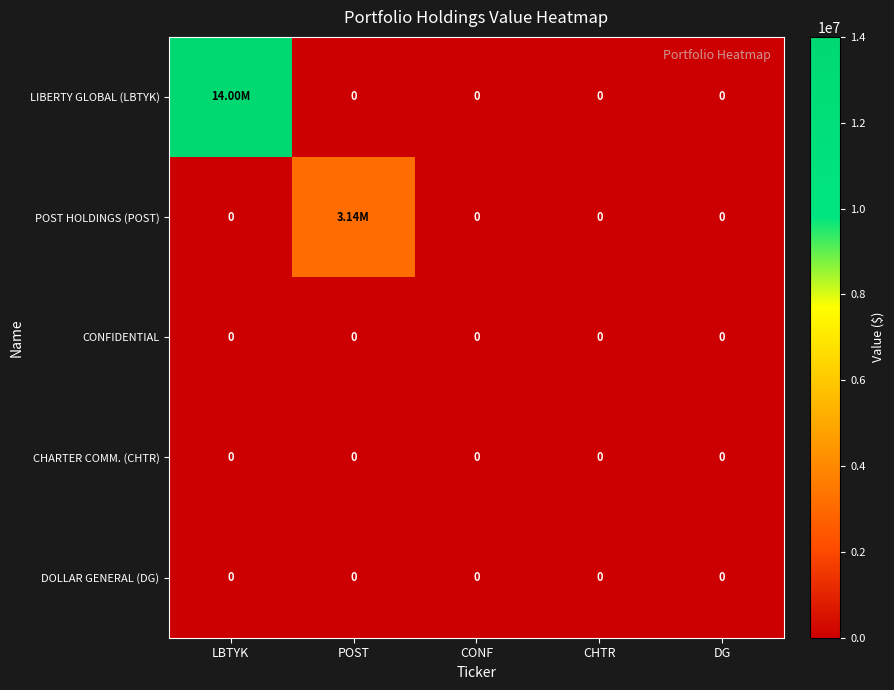

True or false: POST HOLDINGS (POST) has a value of 1135441 at DG.

False